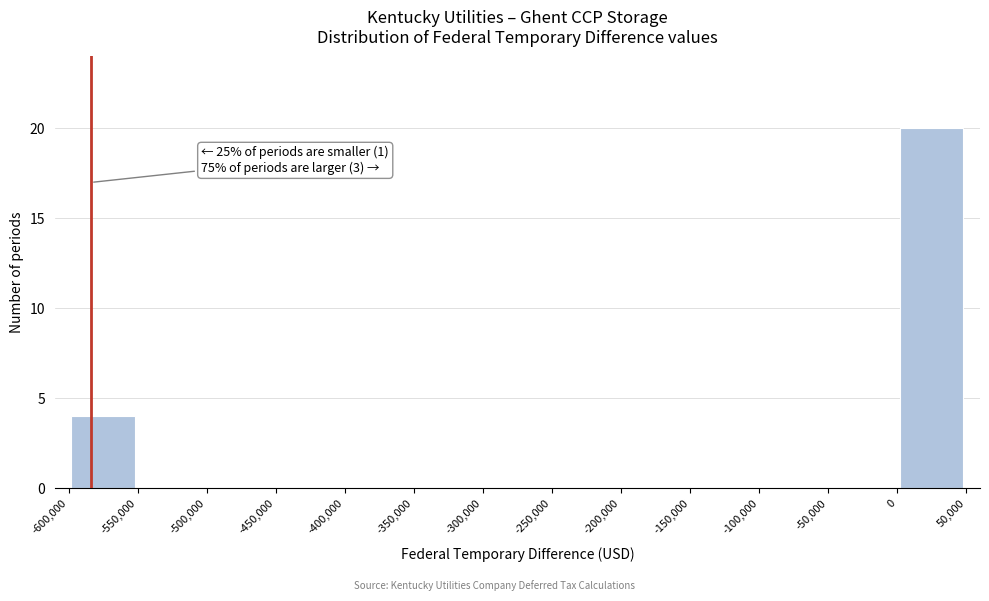

Which range on the x-axis has the tallest bar?

0 to 50,000